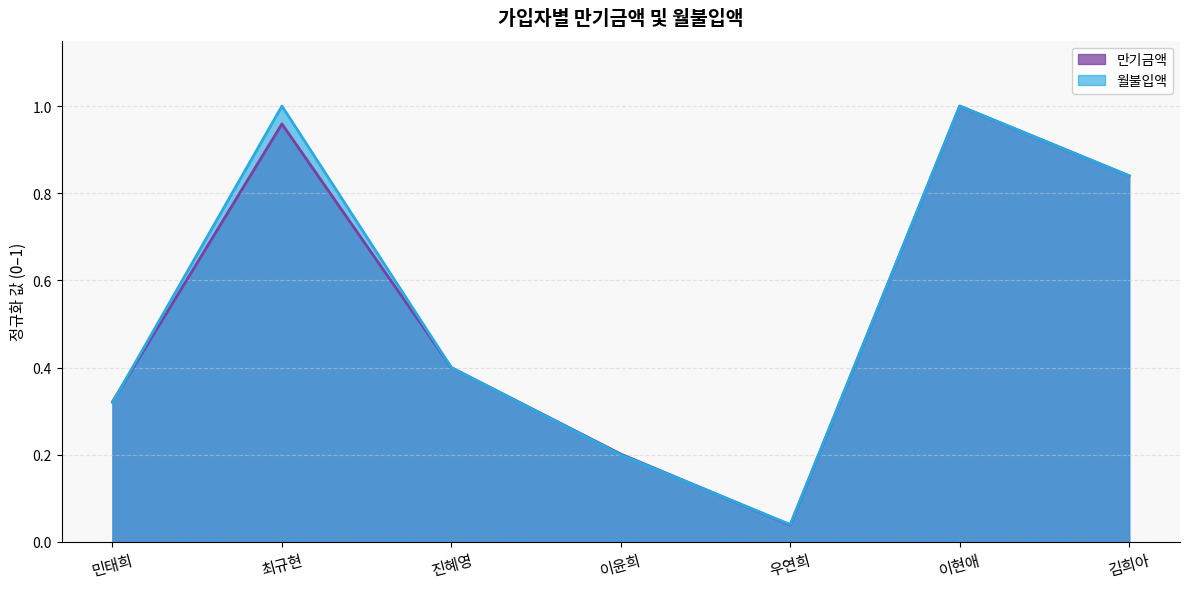

What is the value of the 만기금액 point at the 6th from the left?

1.0